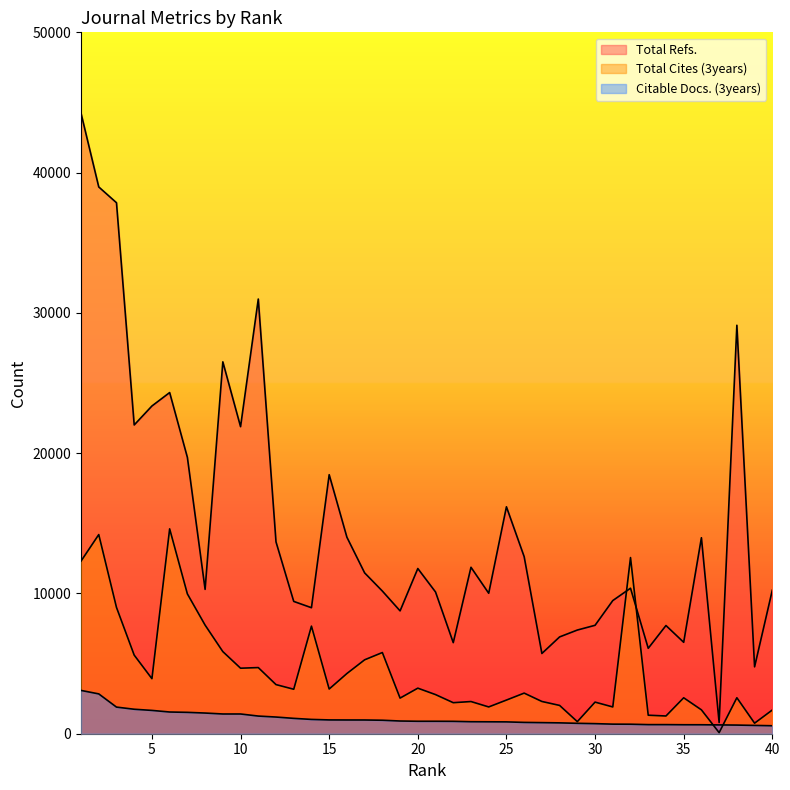

Which label corresponds to the largest value in the chart?

1